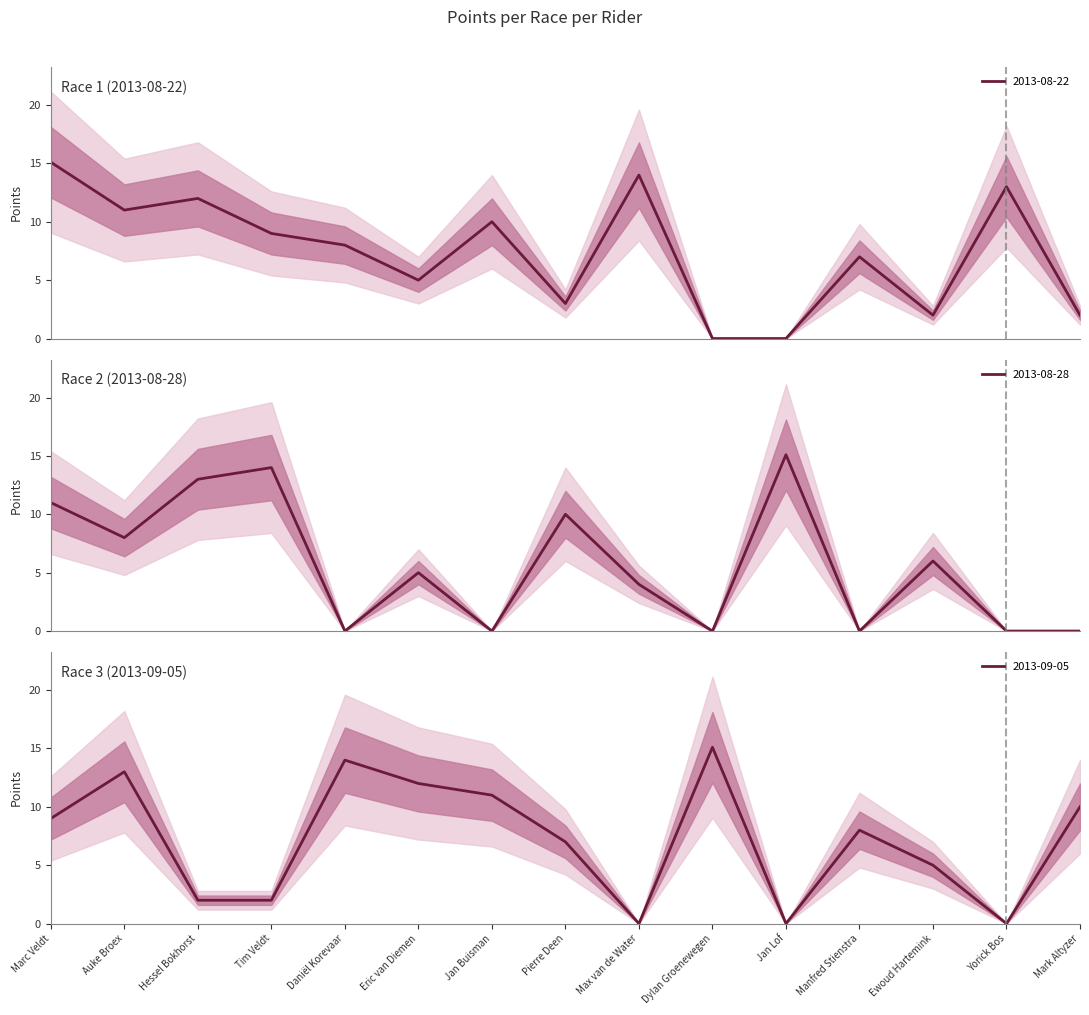

What is the greatest value displayed?

15.1